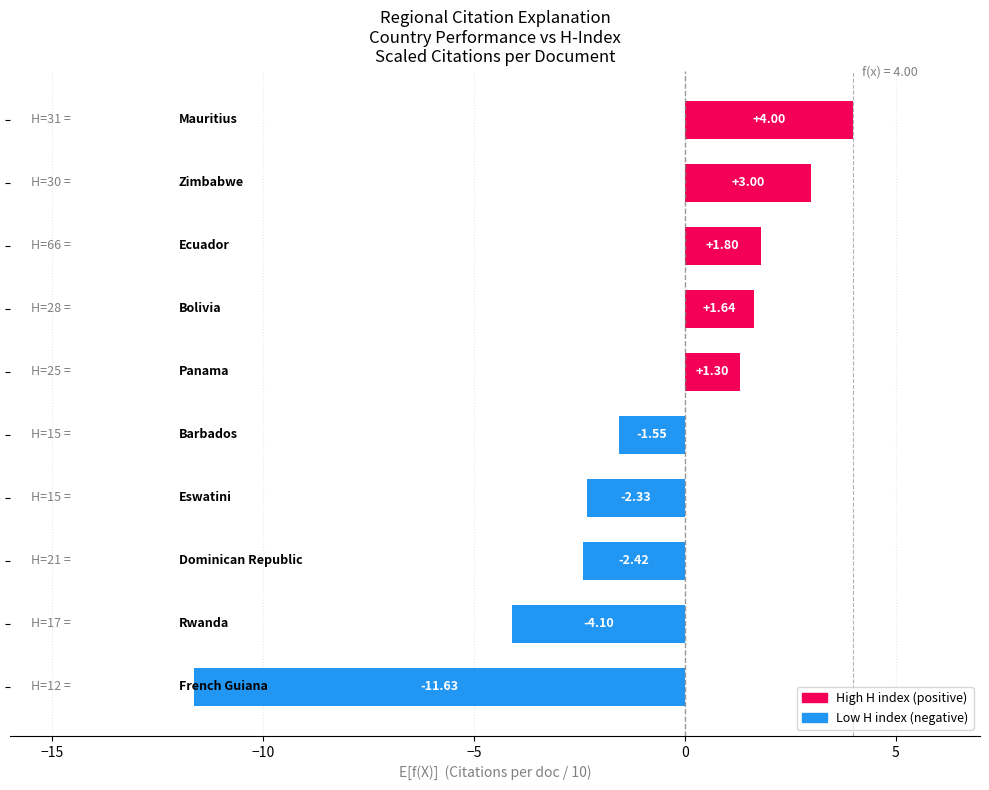

What is the sum of all values?

-10.3